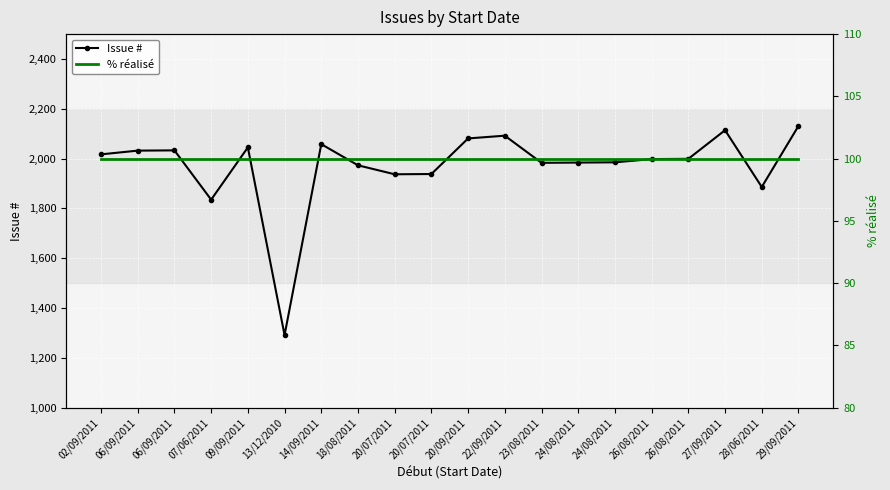

What is the difference between the maximum and minimum values in the Issue # series?

840